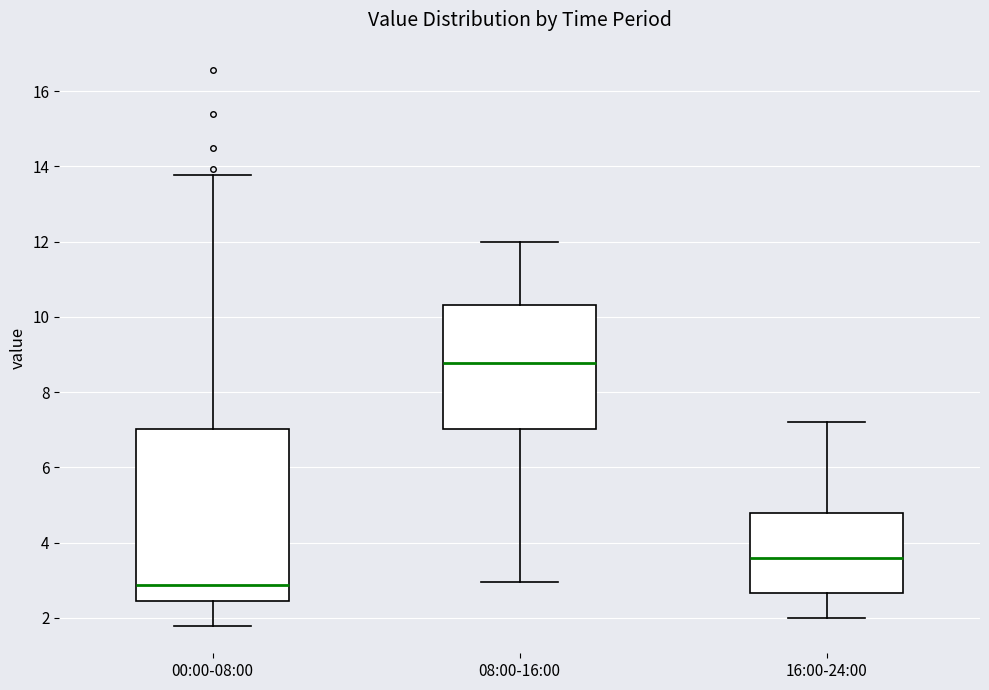

Which box's median line is the lowest?

00:00-08:00